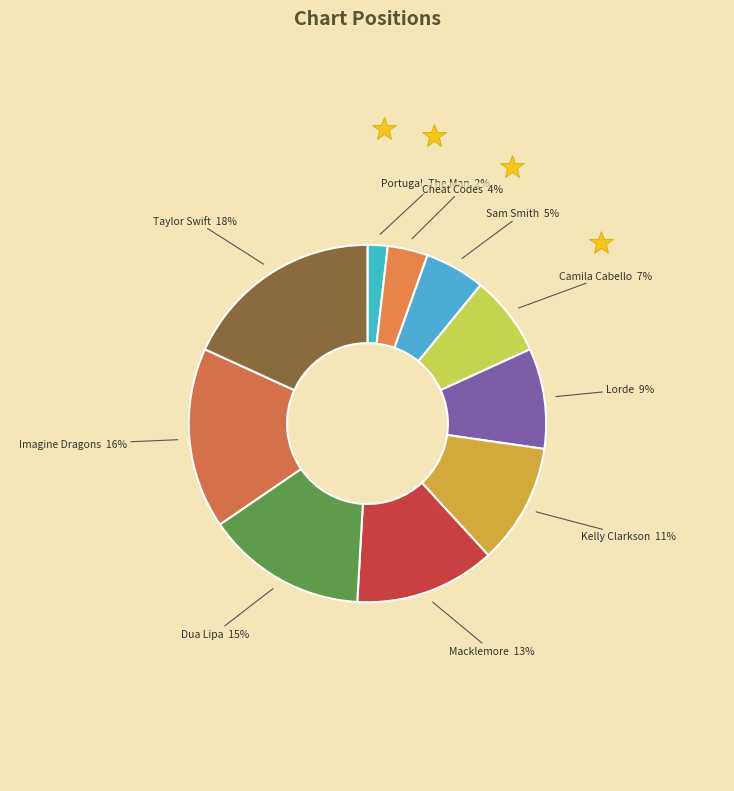

How many segments does this pie chart have?

10